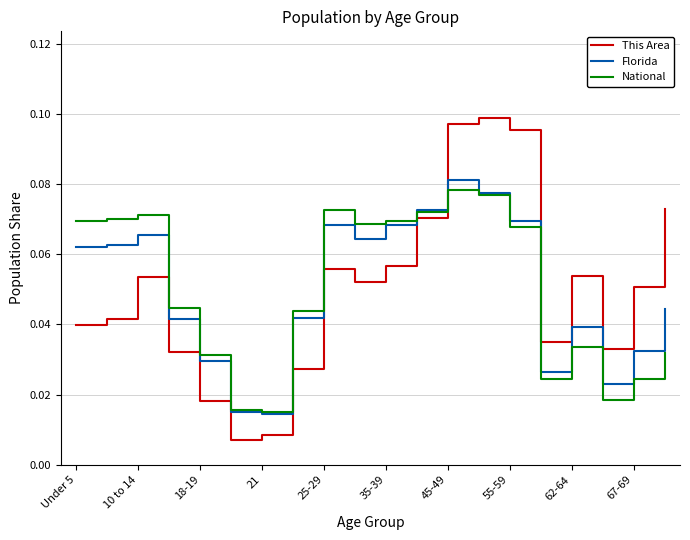

After their last crossing, which series has the higher values: Florida or This Area?

This Area